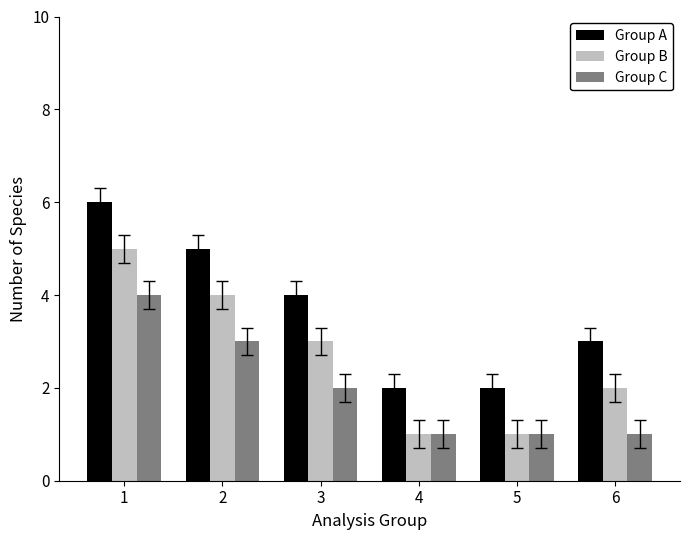

Which series has the largest total across all categories?

Group A